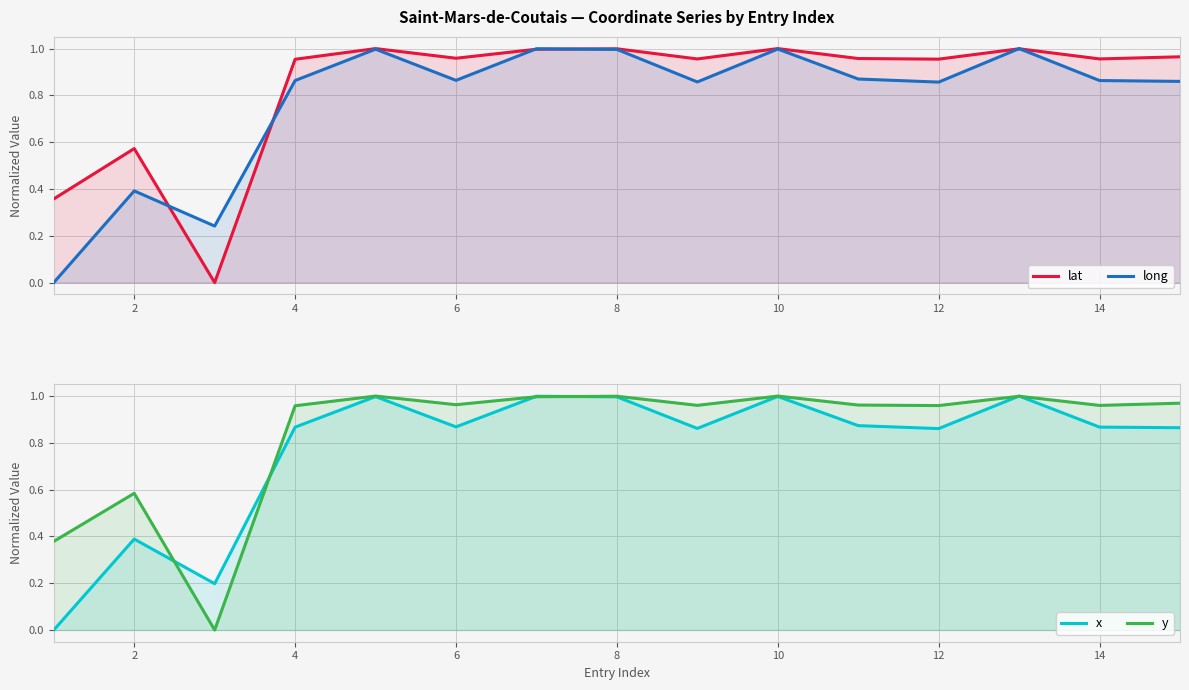

What is the difference between the second highest and minimum values in the lat series?

1.0